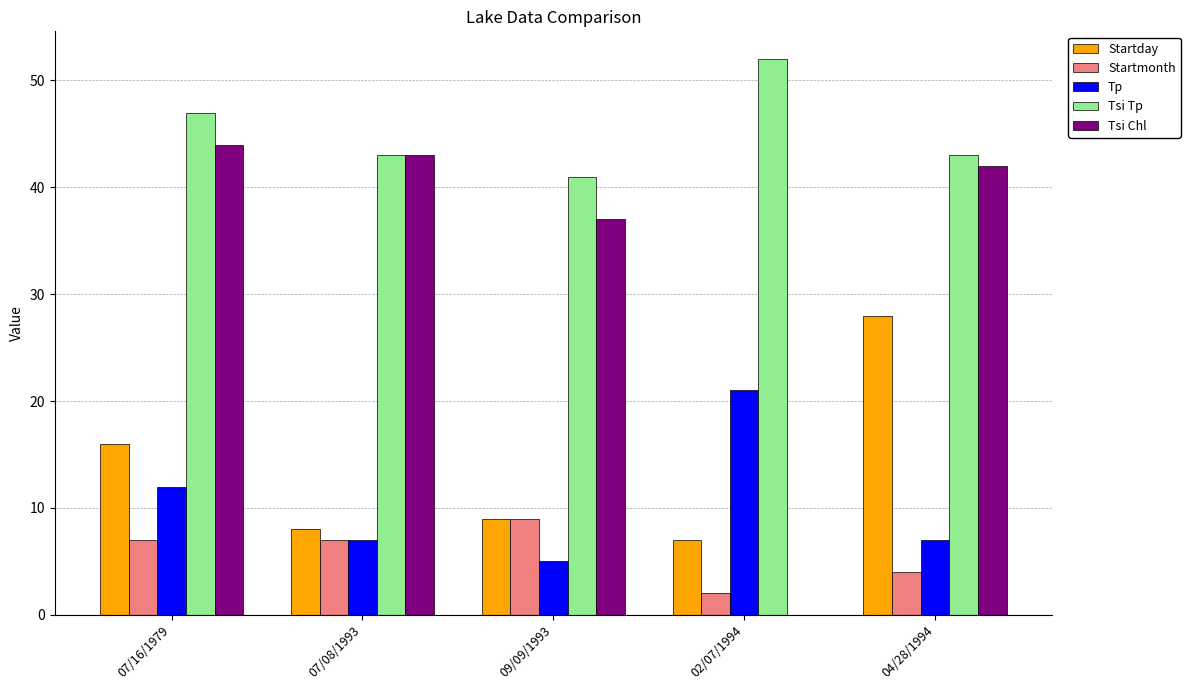

At which label does Startday first exceed 9?

07/16/1979